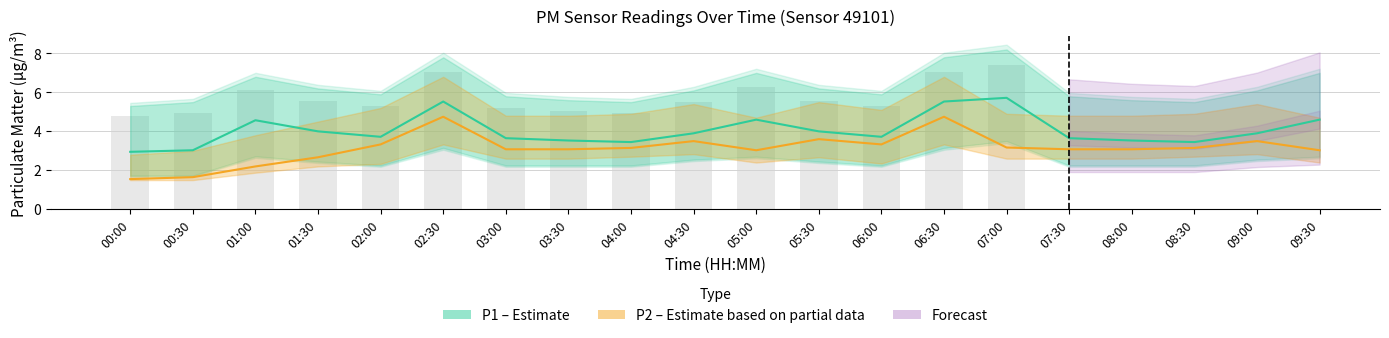

List the series in order of their overall mean, highest first.

P1 (Estimate), P2 (Estimate based on partial data)